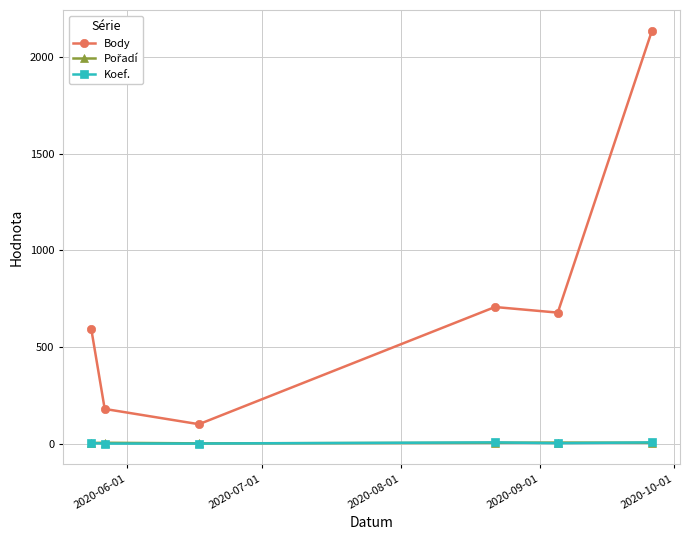

True or false: Body and Koef. cross at least once.

False